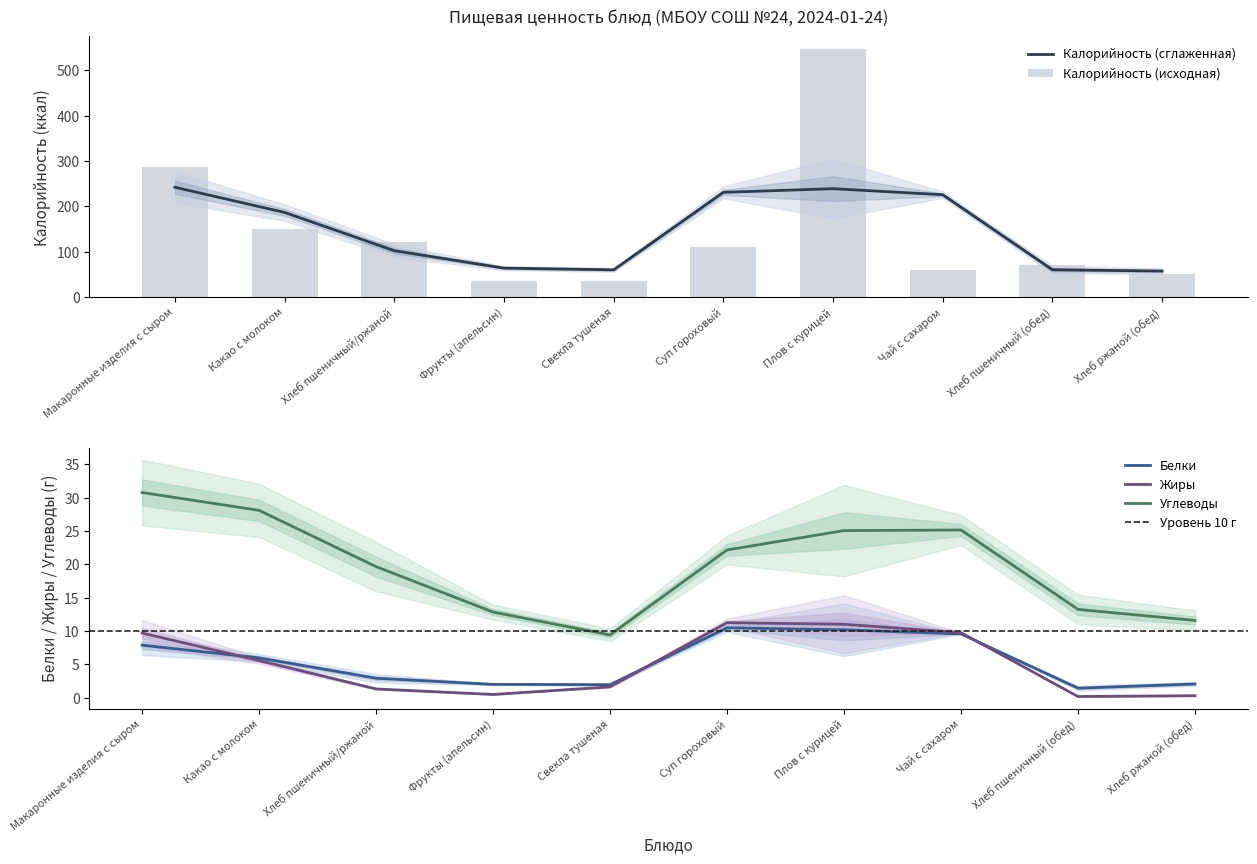

What is the highest value of the Жиры series?

11.3